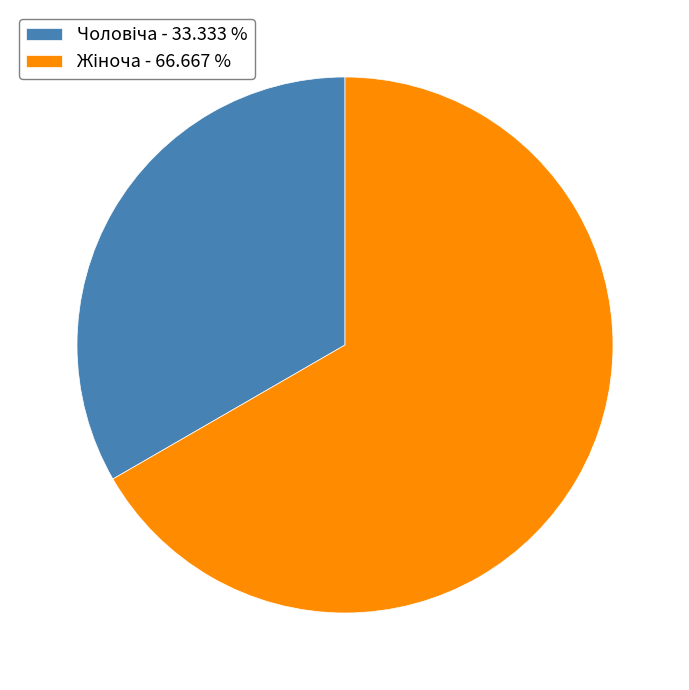

How many segments does this pie chart have?

2